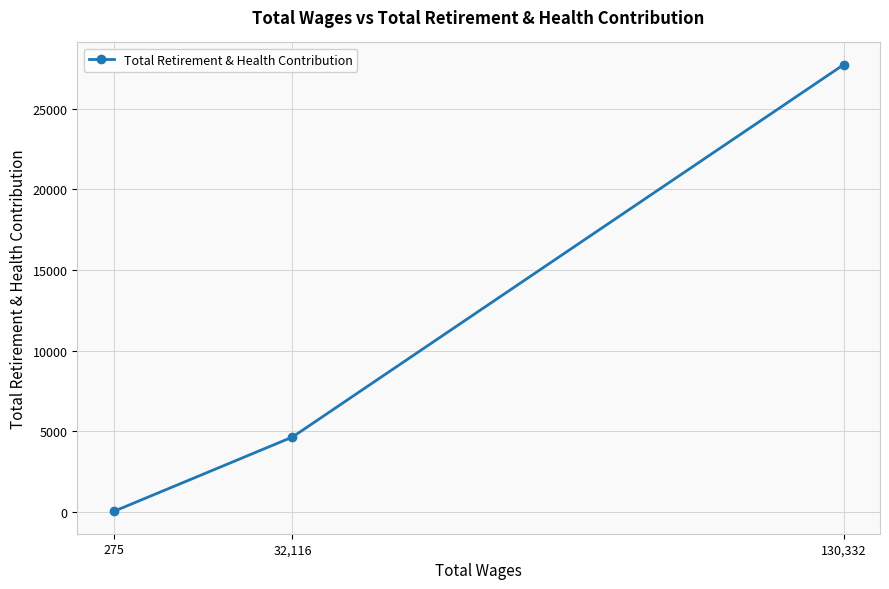

What is the label of the 2nd point from the left?

32,116